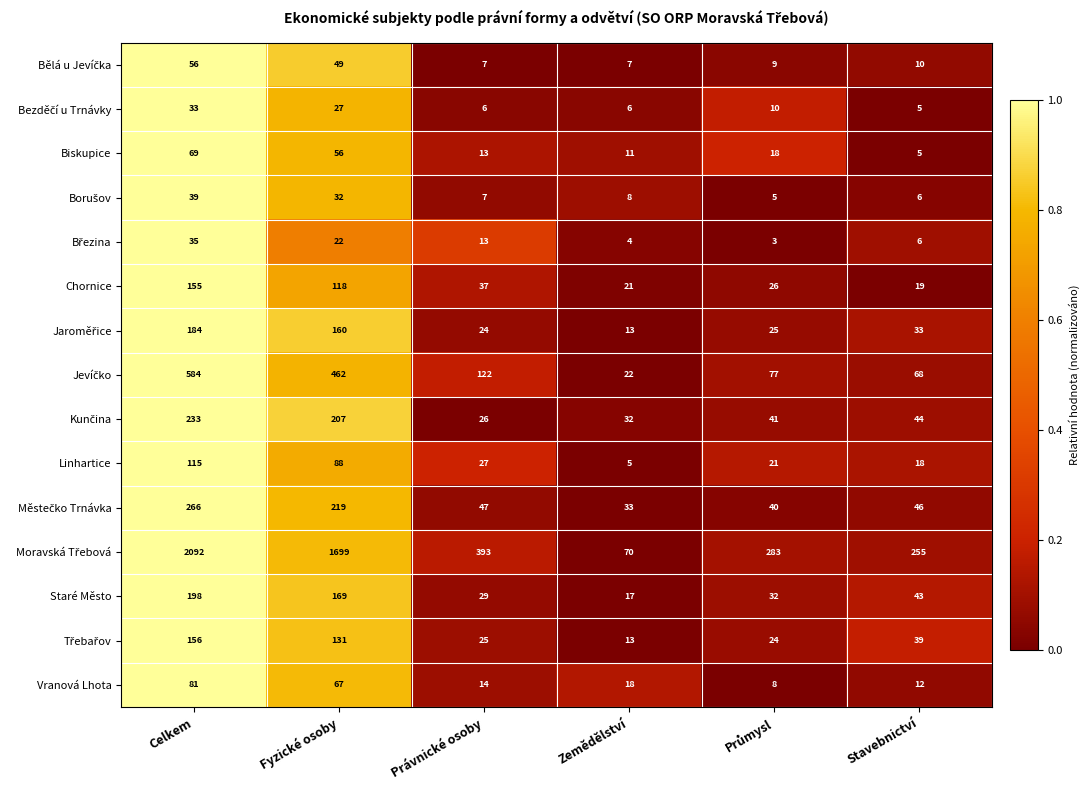

What is the total value across all series at Stavebnictví?

609